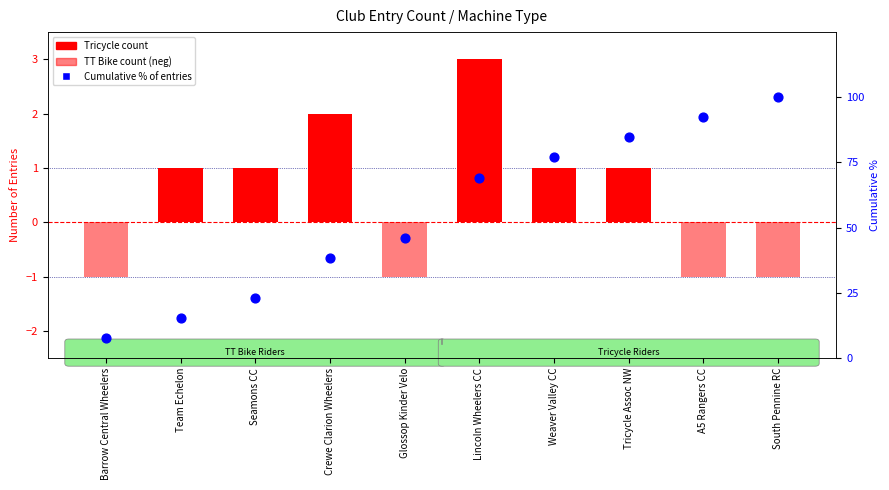

Is the value of Tricycle at Tricycle Assoc NW greater than the value of Cumulative % at Lincoln Wheelers CC?

No